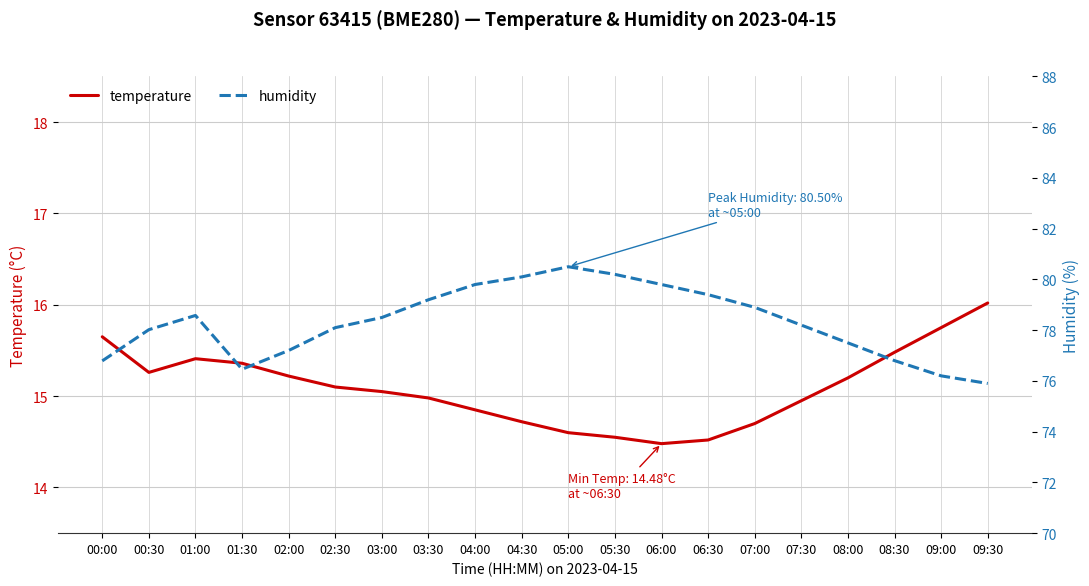

Is it true that humidity equals 76.8 at 08:30?

True